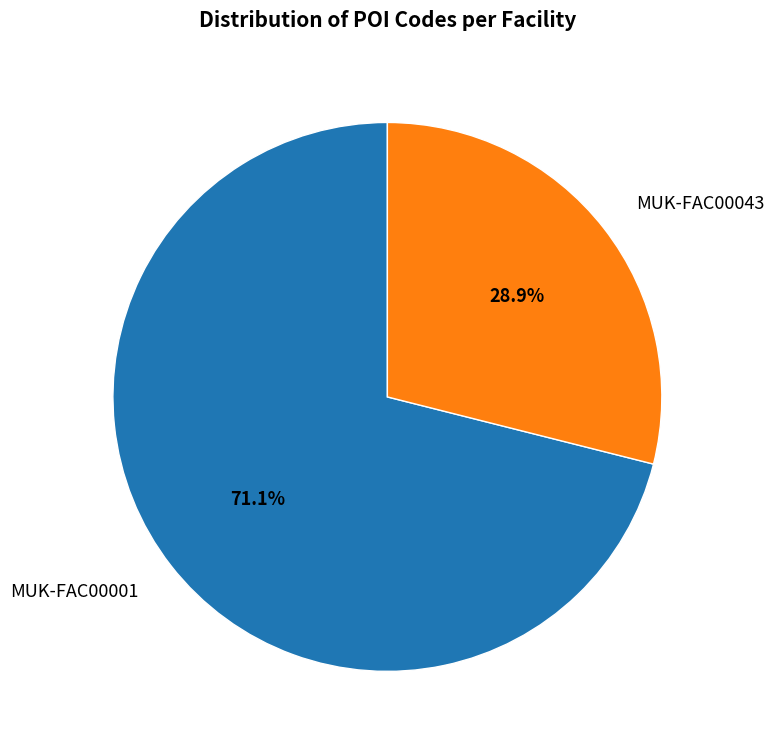

How many slices are in this pie chart?

2